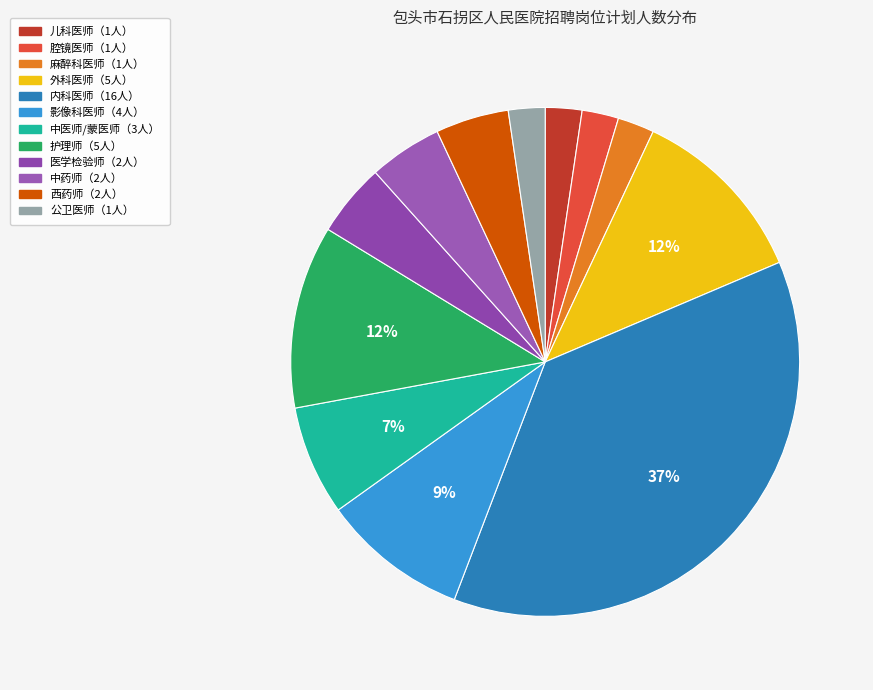

How many segments does this pie chart have?

12